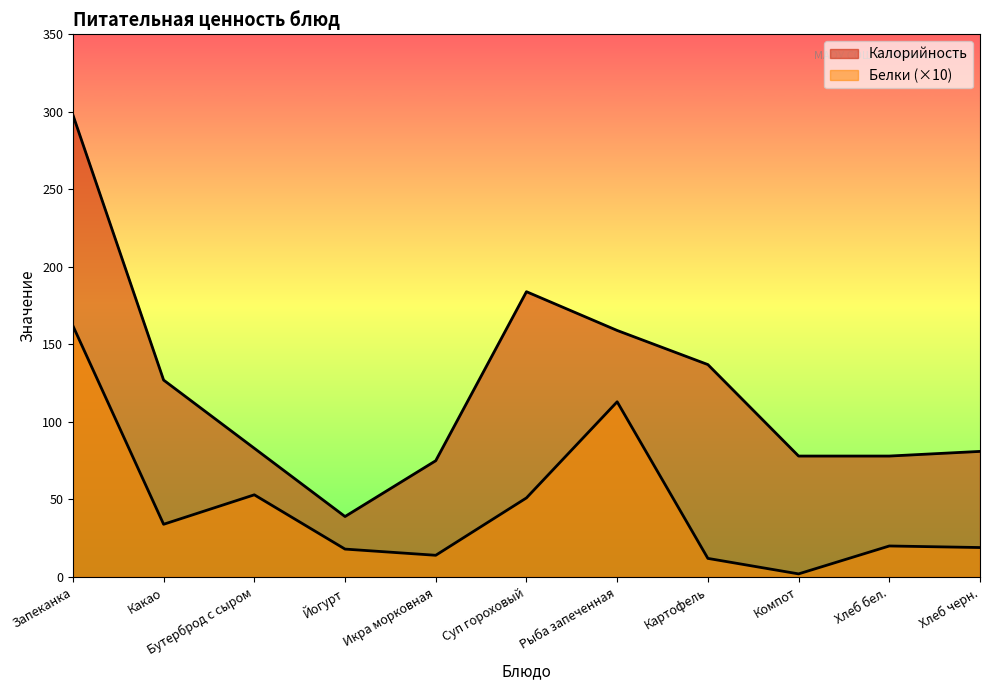

What are all the series names shown in the legend?

Калорийность, Белки